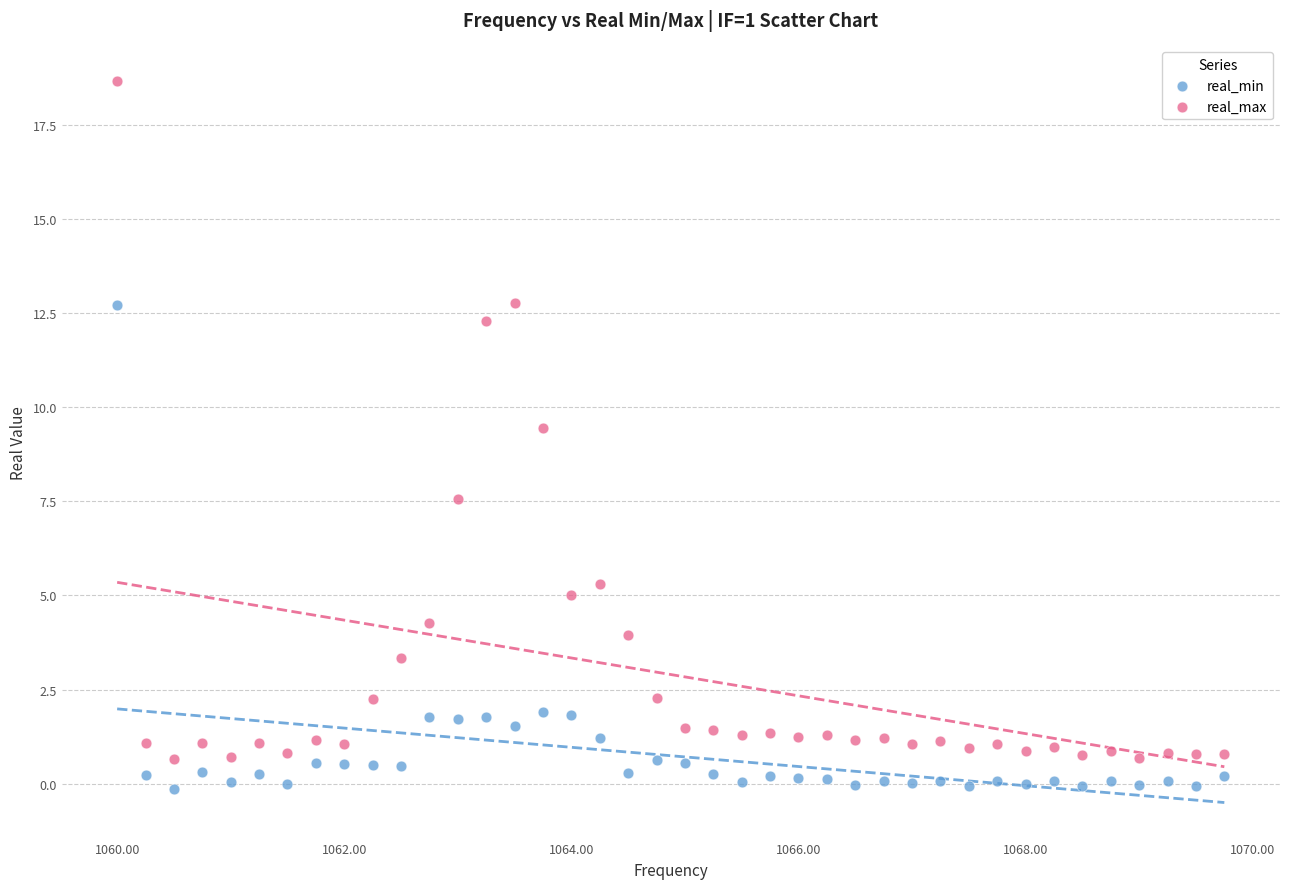

Which series reaches the maximum Y coordinate?

real_max